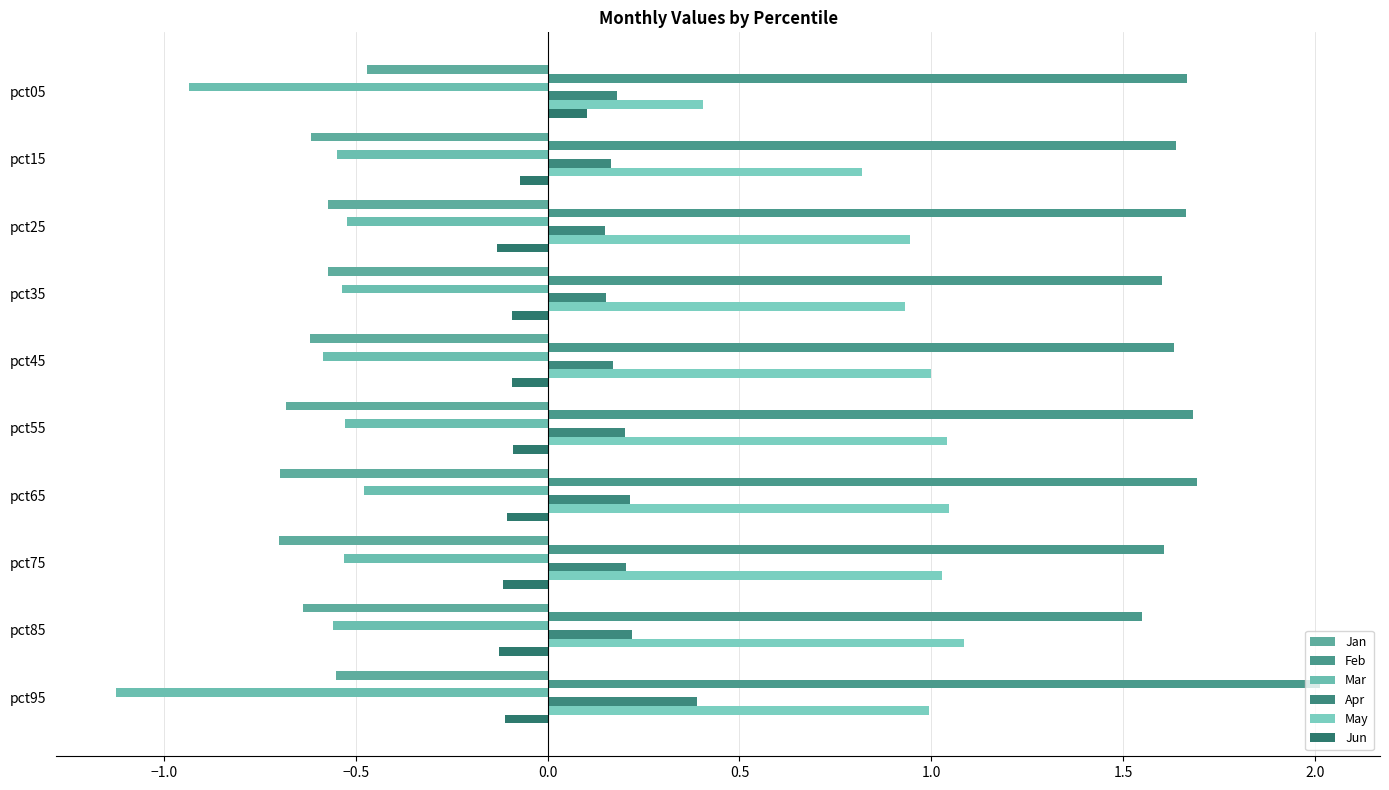

Reading right to left, transcribe all the data shown in this chart.

Jan: -0.6	-0.6	-0.7	-0.7	-0.7	-0.6	-0.6	-0.6	-0.6	-0.5
Feb: 2.0	1.6	1.6	1.7	1.7	1.6	1.6	1.7	1.6	1.7
Mar: -1.1	-0.6	-0.5	-0.5	-0.5	-0.6	-0.5	-0.5	-0.5	-0.9
Apr: 0.4	0.2	0.2	0.2	0.2	0.2	0.2	0.1	0.2	0.2
May: 1.0	1.1	1.0	1.0	1.0	1.0	0.9	0.9	0.8	0.4
Jun: -0.1	-0.1	-0.1	-0.1	-0.1	-0.1	-0.1	-0.1	-0.1	0.1